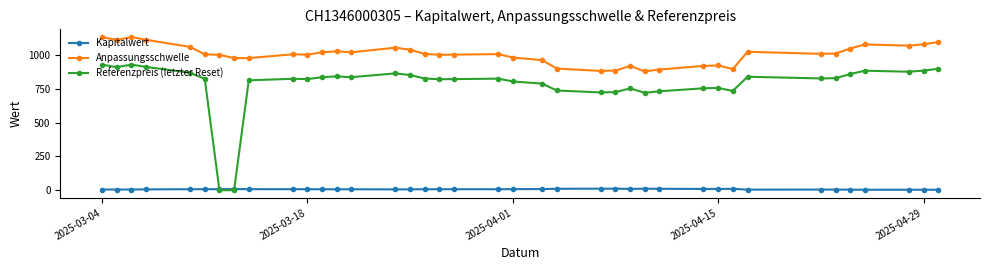

True or false: Anpassungsschwelle has more than 1 points higher than both neighbors.

True